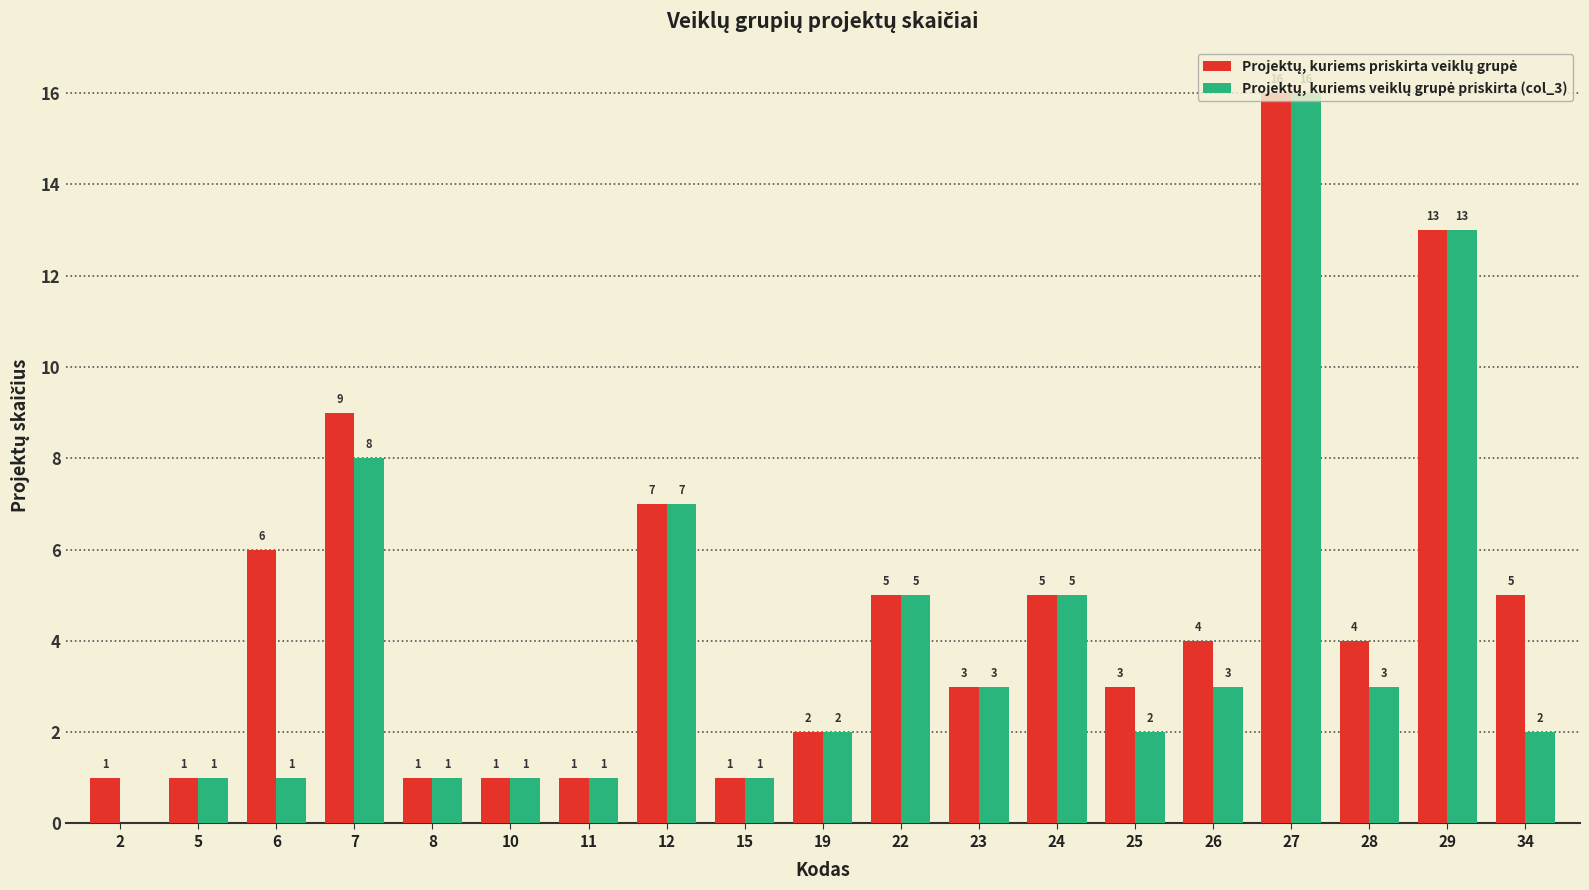

At which category does the chart reach its peak across all series?

27